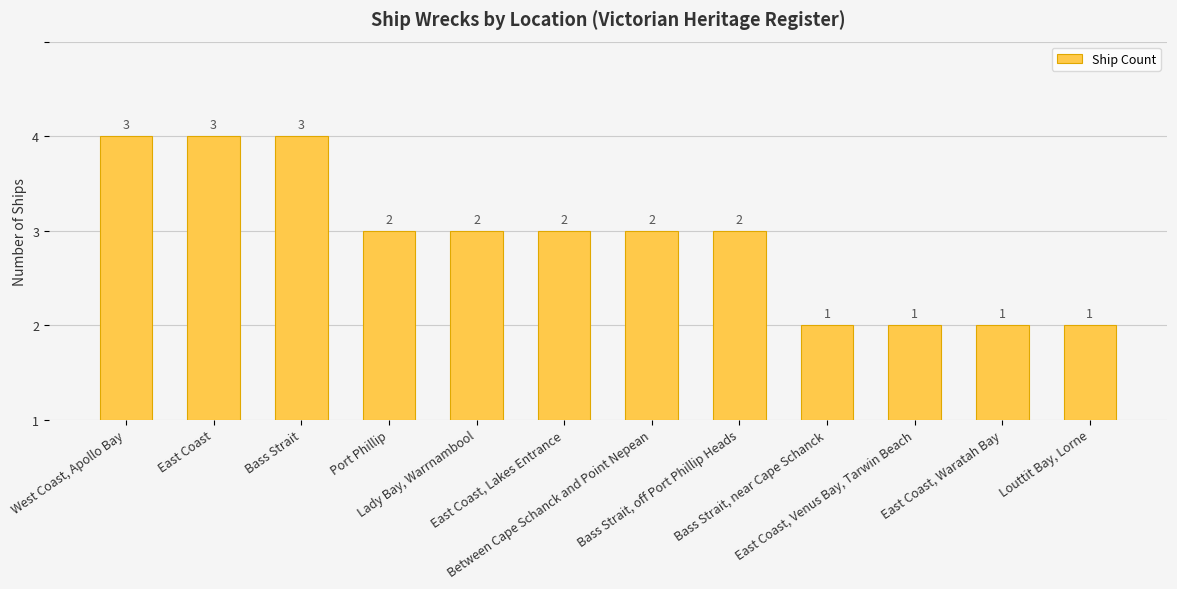

Rank the categories by value from lowest to highest.

Bass Strait, near Cape Schanck, East Coast, Venus Bay, Tarwin Beach, East Coast, Waratah Bay, Louttit Bay, Lorne, Port Phillip, Lady Bay, Warrnambool, East Coast, Lakes Entrance, Between Cape Schanck and Point Nepean, Bass Strait, off Port Phillip Heads, West Coast, Apollo Bay, East Coast, Bass Strait